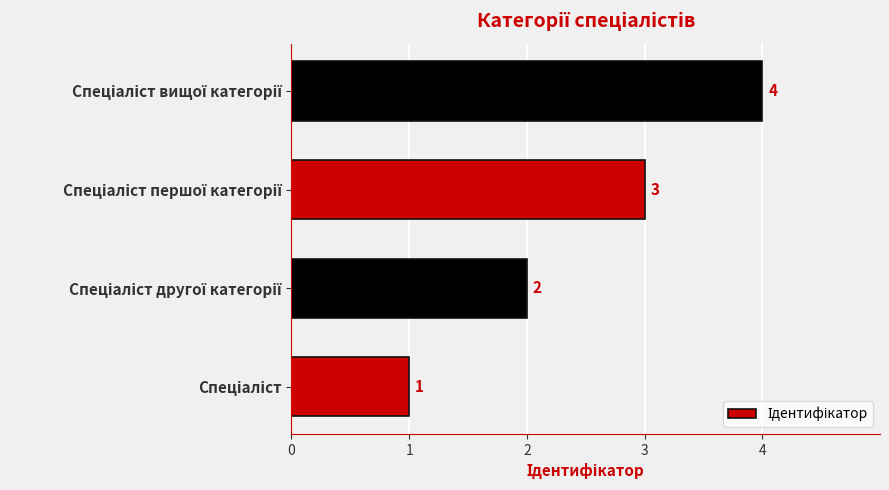

What is the difference between the maximum and minimum values?

3